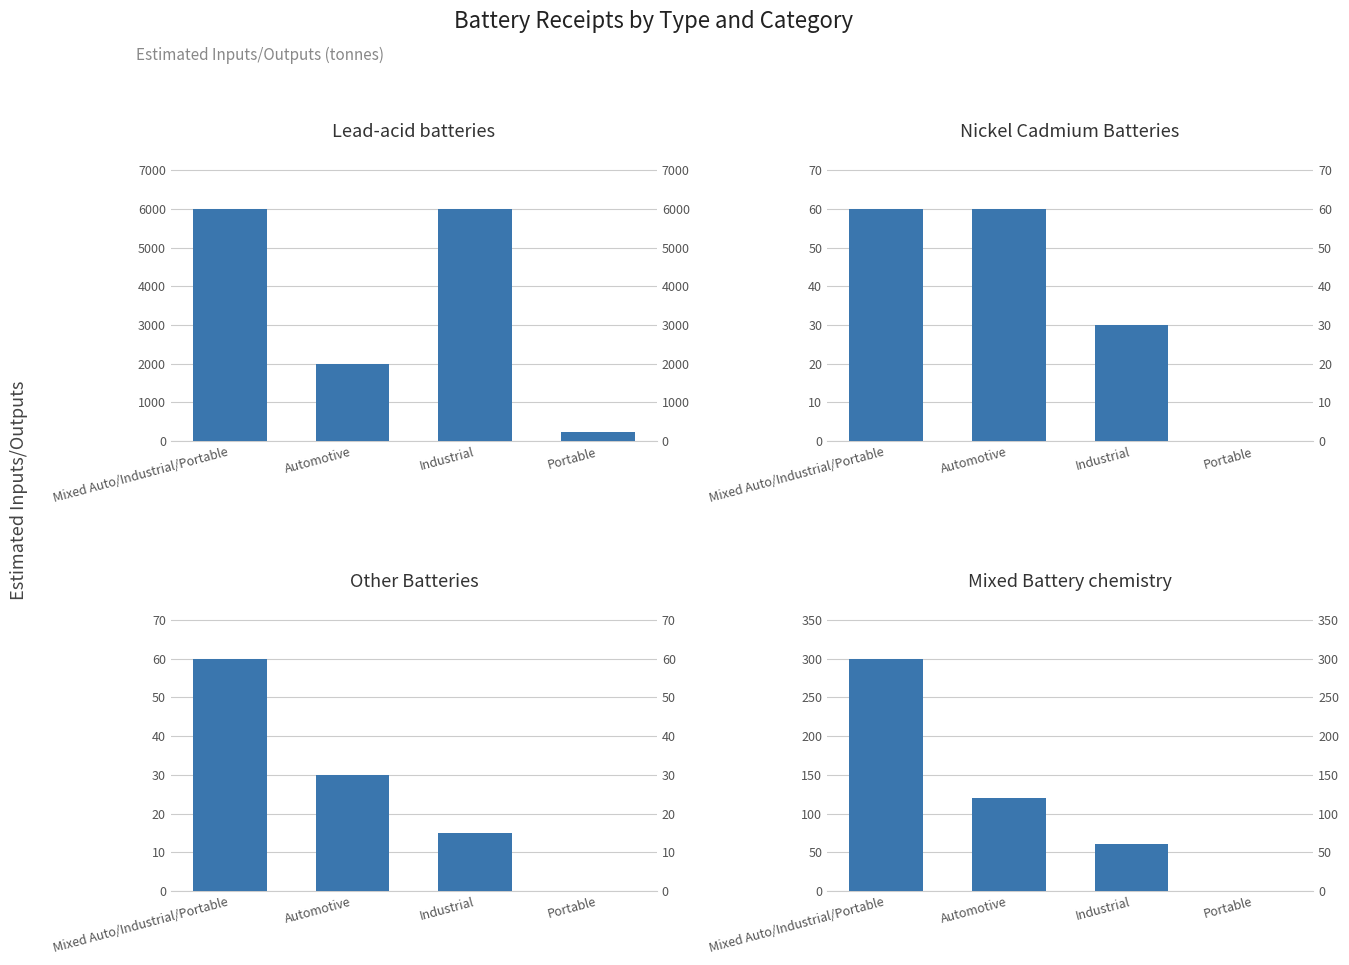

How many positive values does the Nickel Cadmium Batteries series have?

3